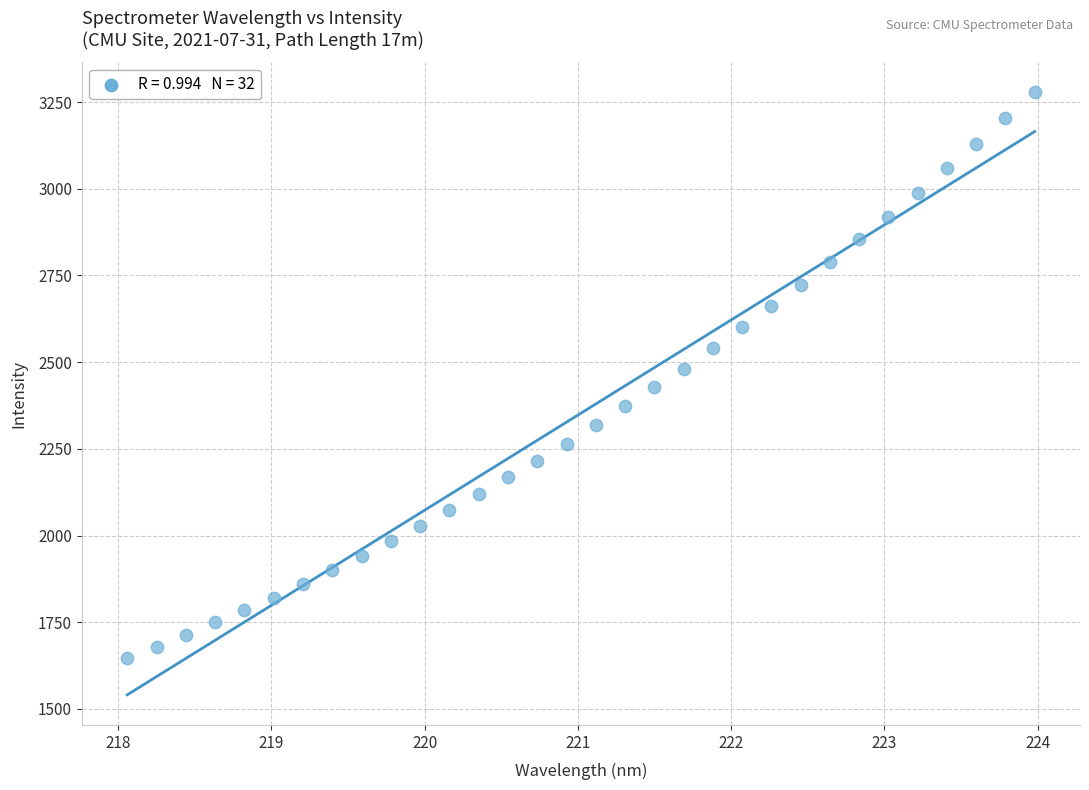

What is the range of Y values (max minus min)?

1631.4